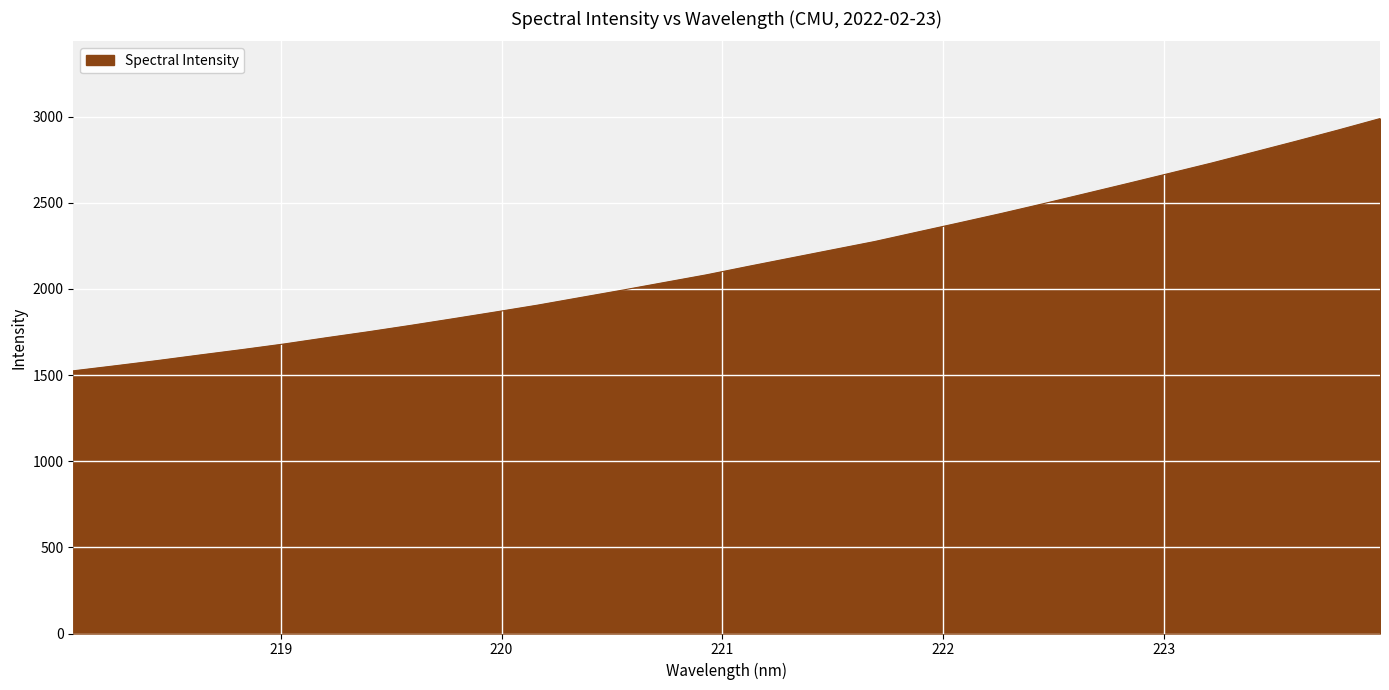

What is the difference between the maximum and minimum values?

1463.7